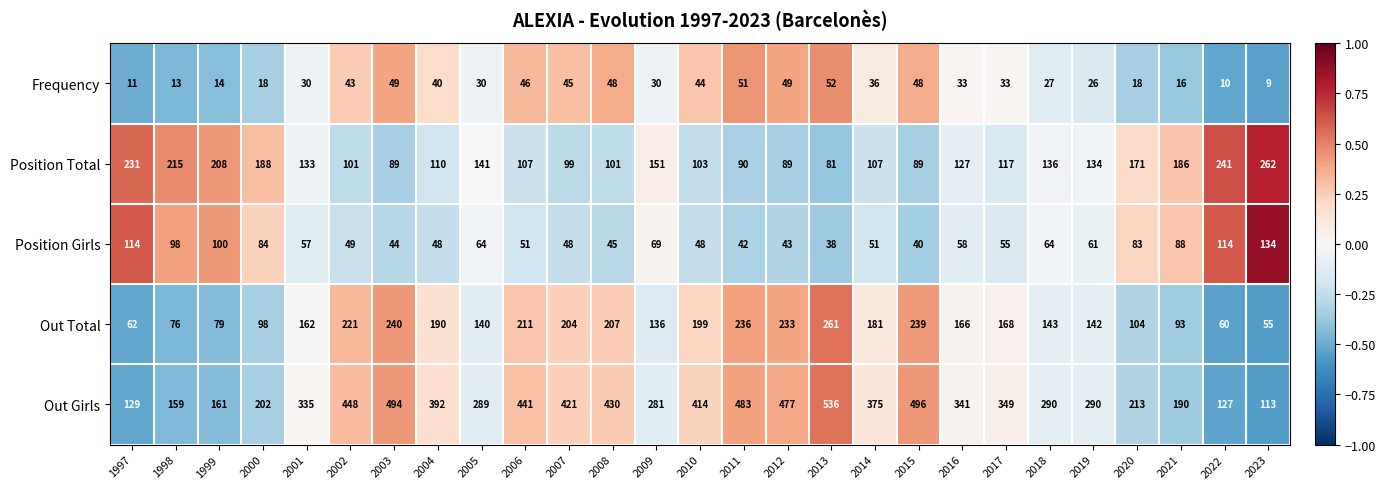

Rank the series at 2012 from lowest to highest value.

Position Girls, Frequency, Position Total, Out Total, Out Girls